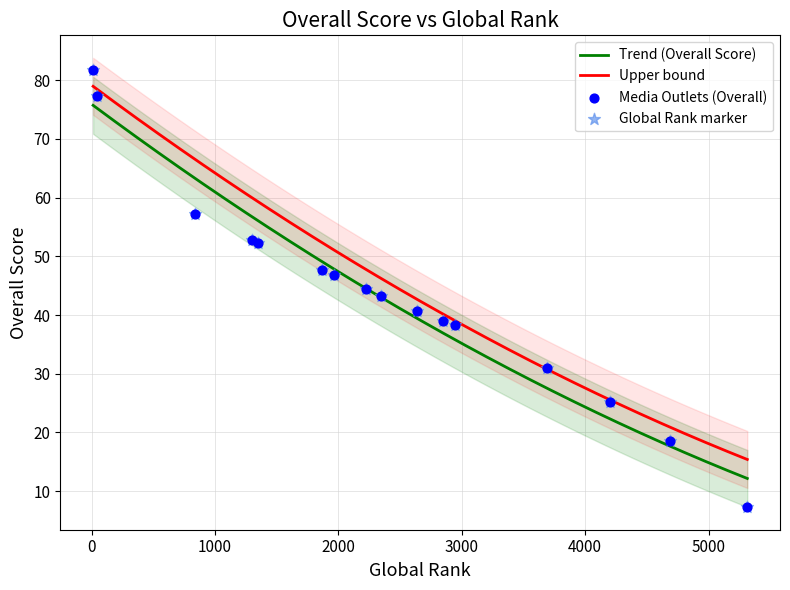

What is the change in value from 1966 to 838?

+10.5